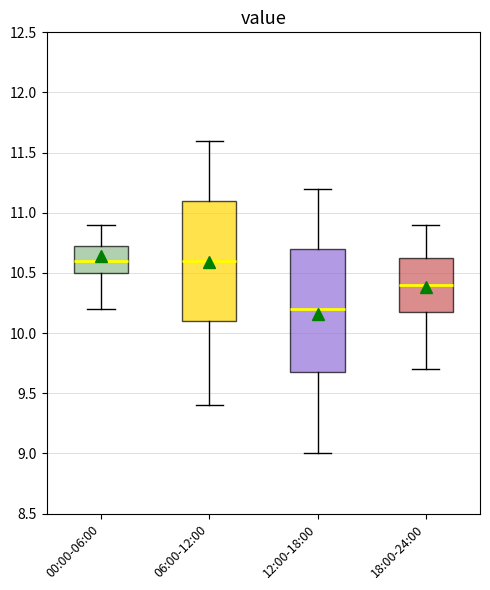

Reading left to right, transcribe this box plot: for each box, give where its median line is, the range the box spans, and where its two whiskers end, as read against the y-axis. The values are not printed on the chart, so give them approximately, as read against the axis.

00:00-06:00: median 10.60, box 10.50 to 10.75, whiskers 10.20 to 10.90
06:00-12:00: median 10.60, box 10.10 to 11.10, whiskers 9.40 to 11.60
12:00-18:00: median 10.20, box 9.70 to 10.70, whiskers 9.00 to 11.20
18:00-24:00: median 10.40, box 10.20 to 10.65, whiskers 9.70 to 10.90